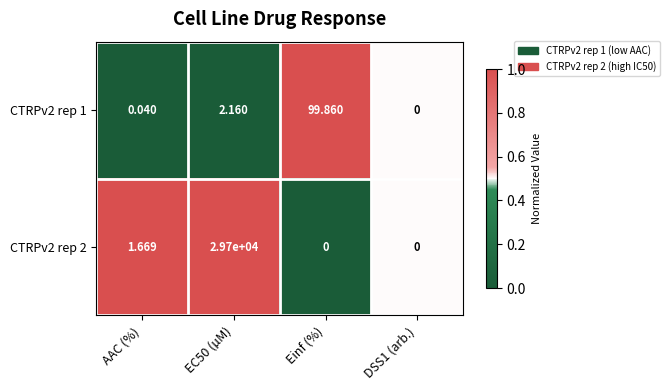

At which label does CTRPv2 rep 2 first exceed 1?

AAC (%)